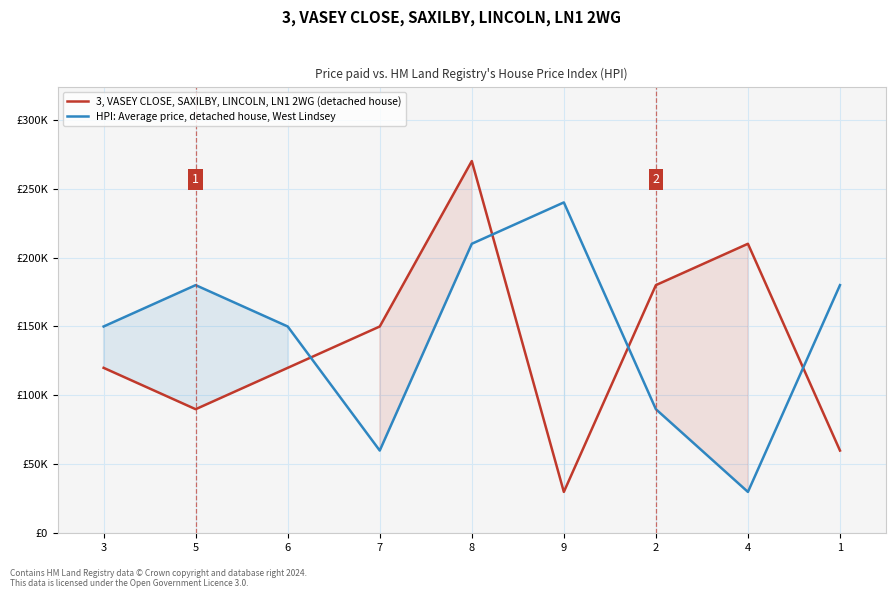

Is the value of HPI: Average price, detached house, West Lindsey at 6 greater than the value of 3, VASEY CLOSE, SAXILBY, LINCOLN, LN1 2WG (detached house) at 5?

Yes